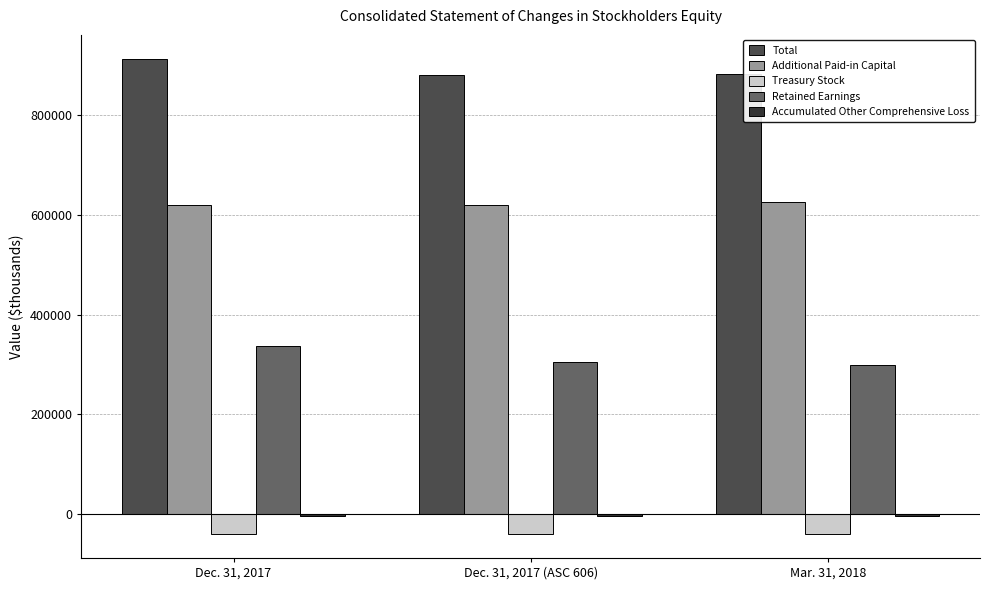

Which series has the largest total across all categories?

Total